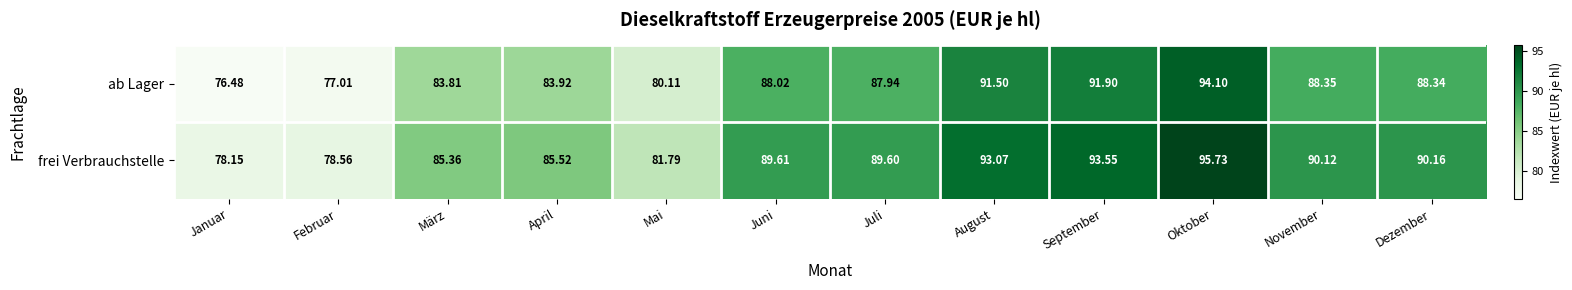

Count the number of categories in the chart.

12